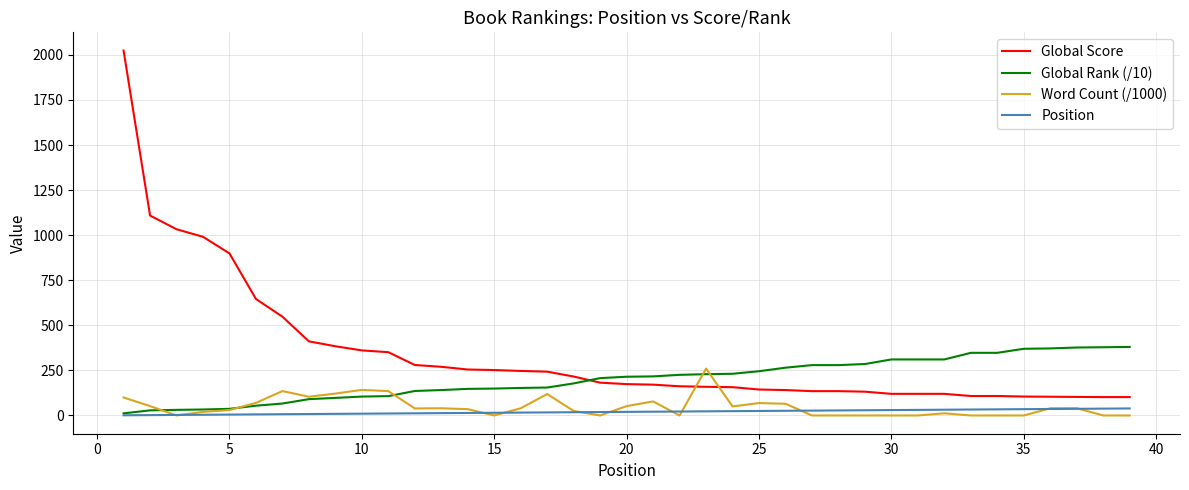

Which series has the largest range (max minus min)?

Global Score